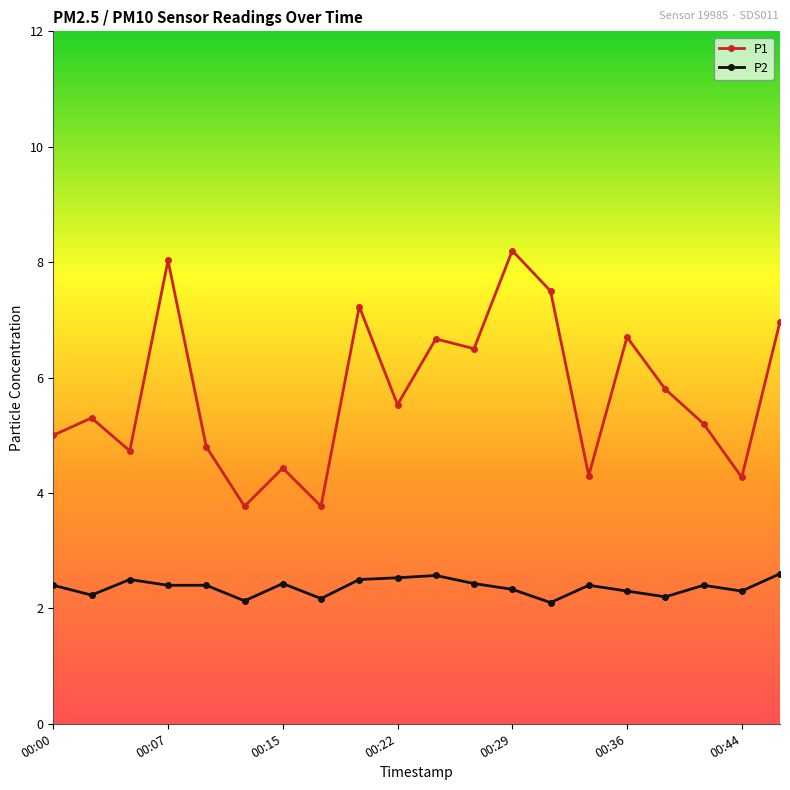

What is the difference between the maximum and minimum values in the P1 series?

4.4